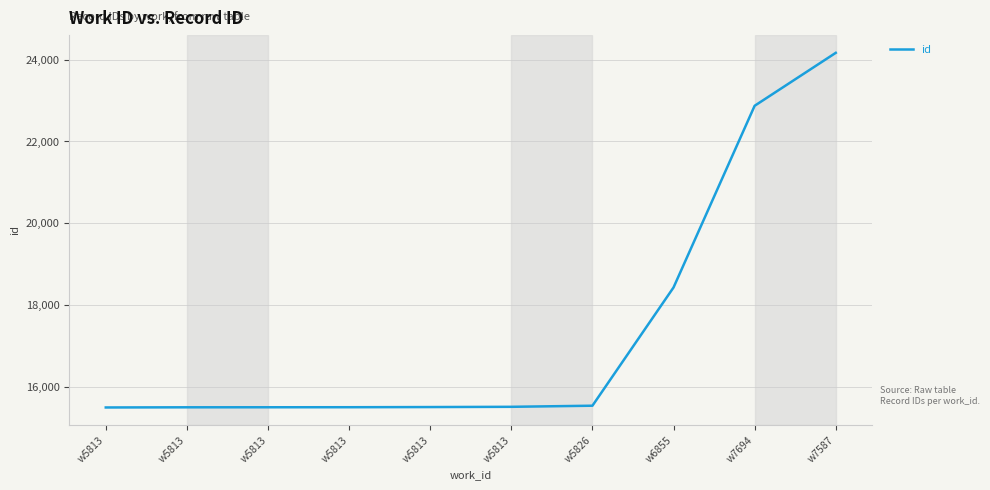

Does the chart display data point markers on the line(s)?

No